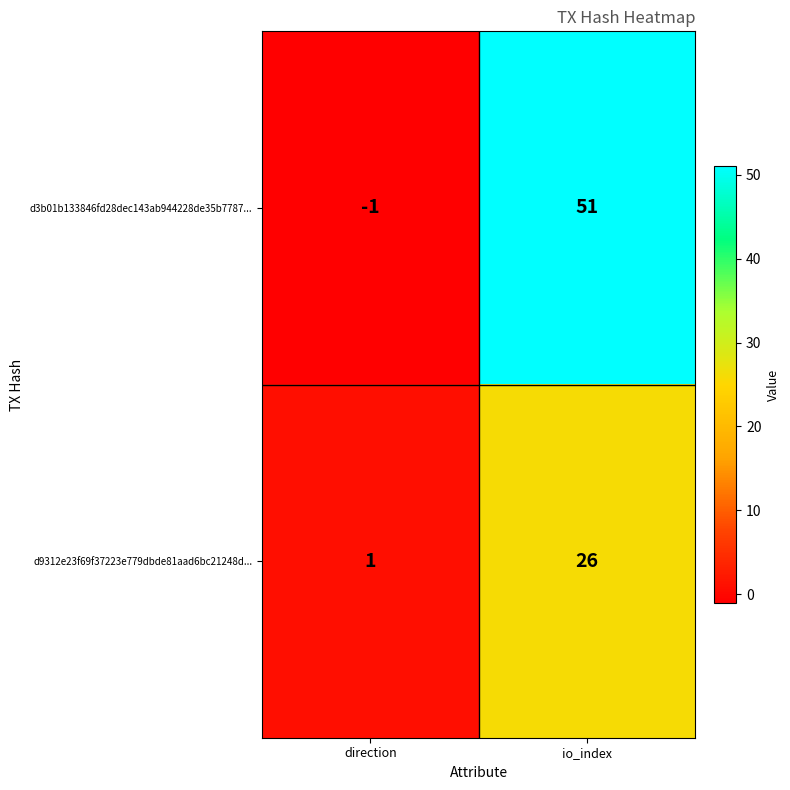

What is the difference between the d3b01b133846fd28dec143ab944228de35b7787... values at io_index and direction?

52